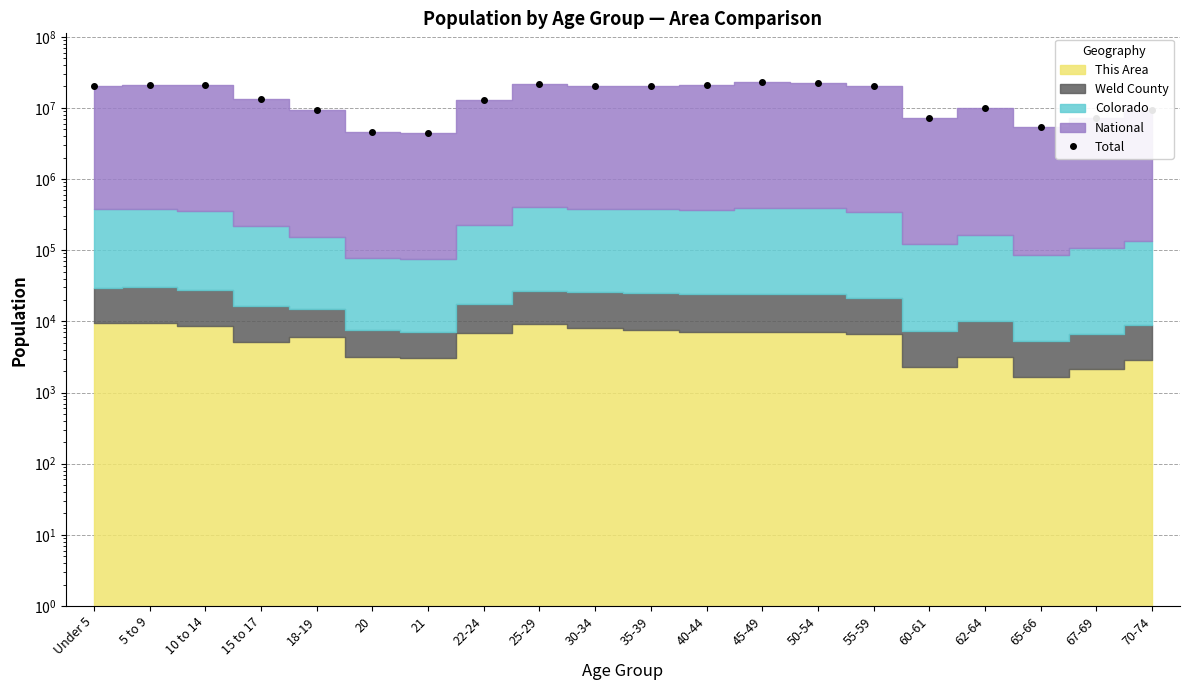

What is the label of the 7th point from the right?

50-54